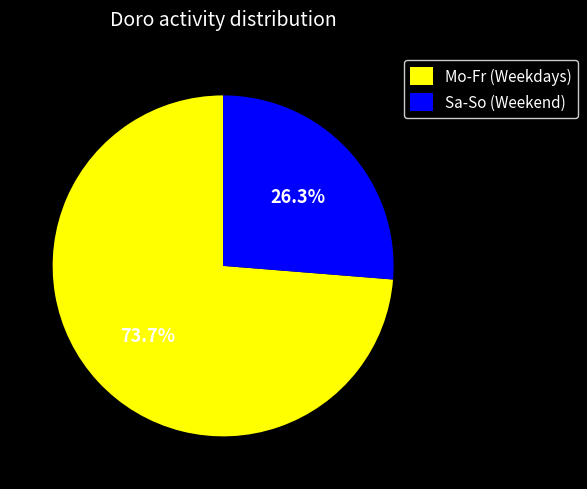

Approximately how many times larger is the value at Mo-Fr (Weekdays) compared to Sa-So (Weekend)?

2.8